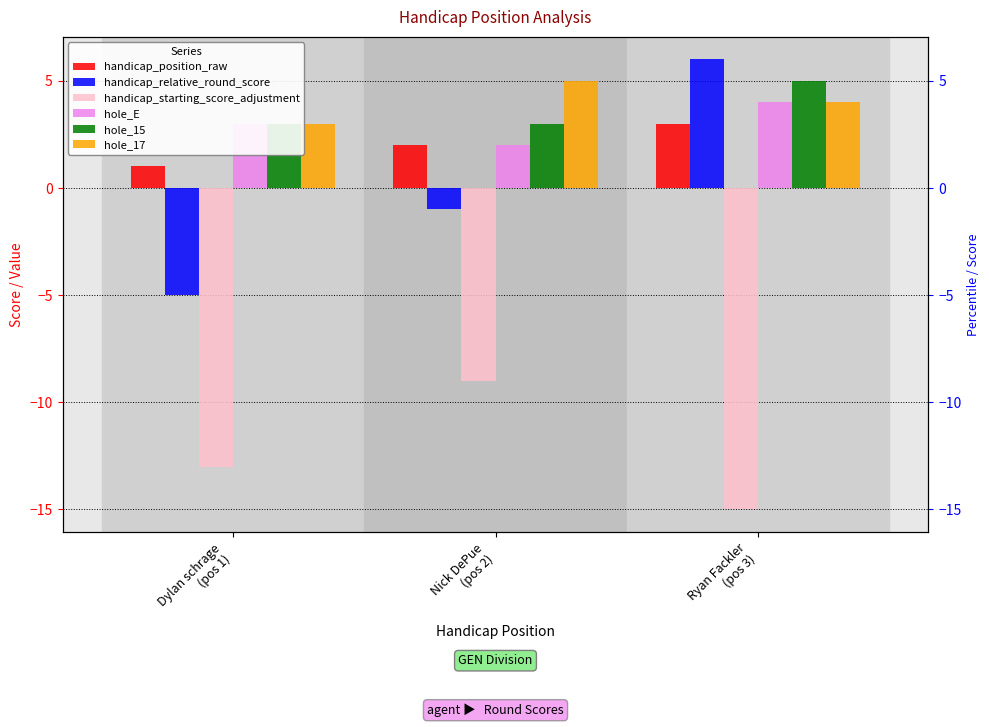

What is the difference between the highest and lowest values at Dylan schrage
(pos 1)?

16